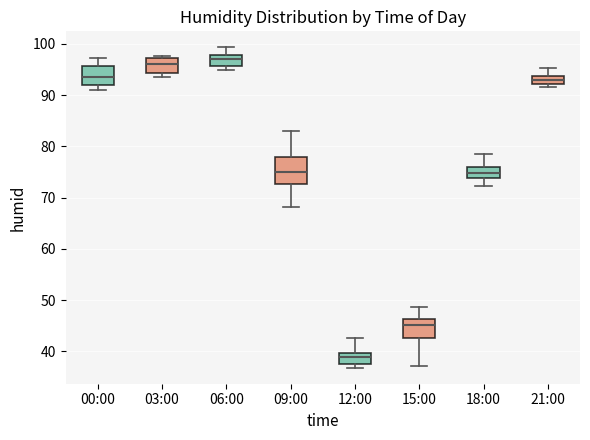

Which box's median line is the highest?

06:00